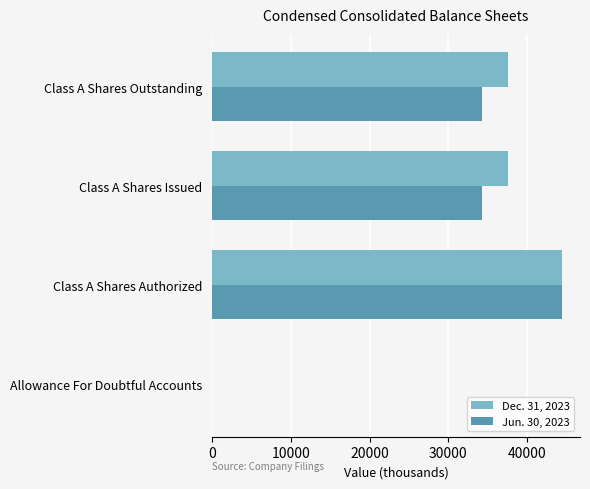

What is the maximum value shown in the chart?

44500.0